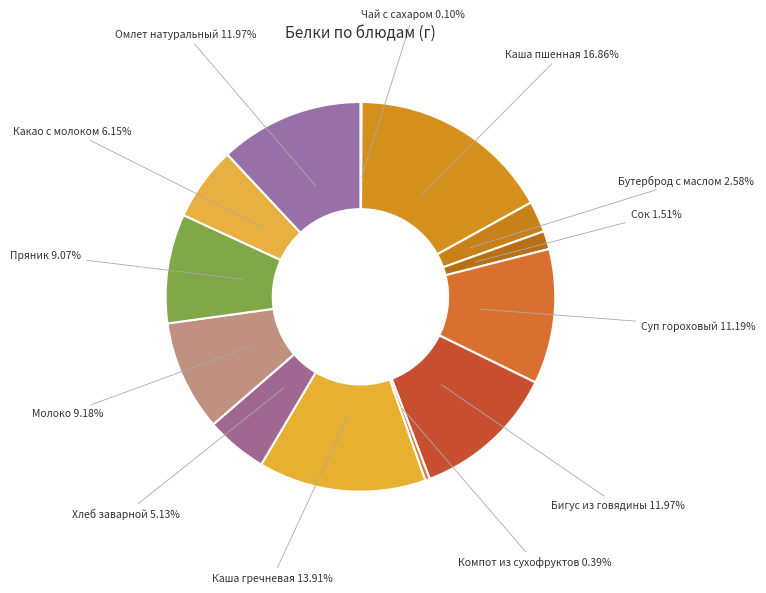

Does Бутерброд с маслом represent more than half of the total?

No